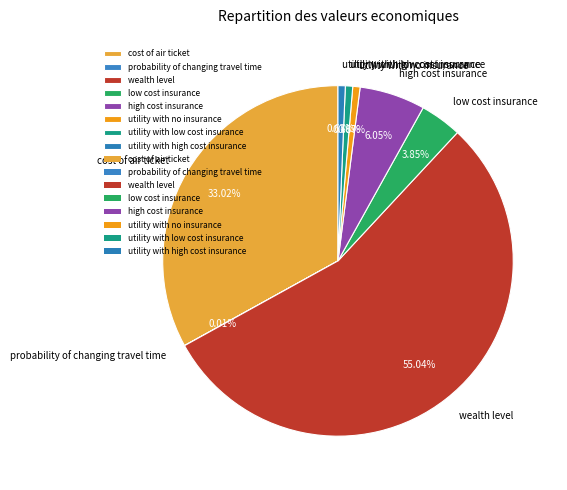

To the nearest percent, what is the difference between the largest and smallest slice percentages?

55%